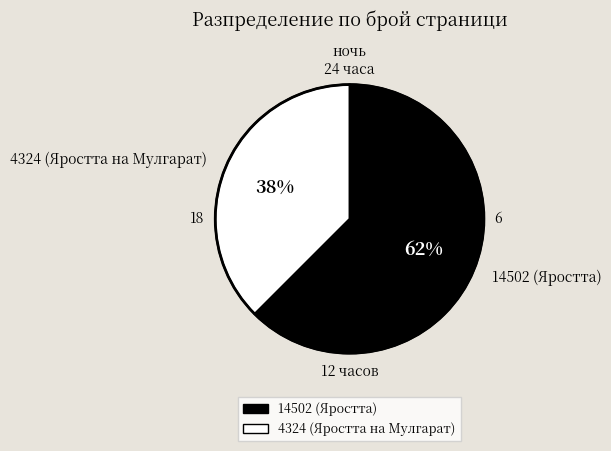

Is 14502 (Яростта) the majority of the pie?

Yes